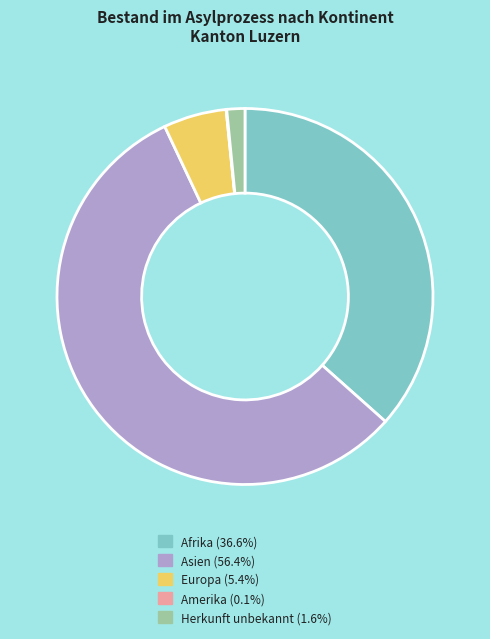

Is there a majority slice in this chart?

Yes